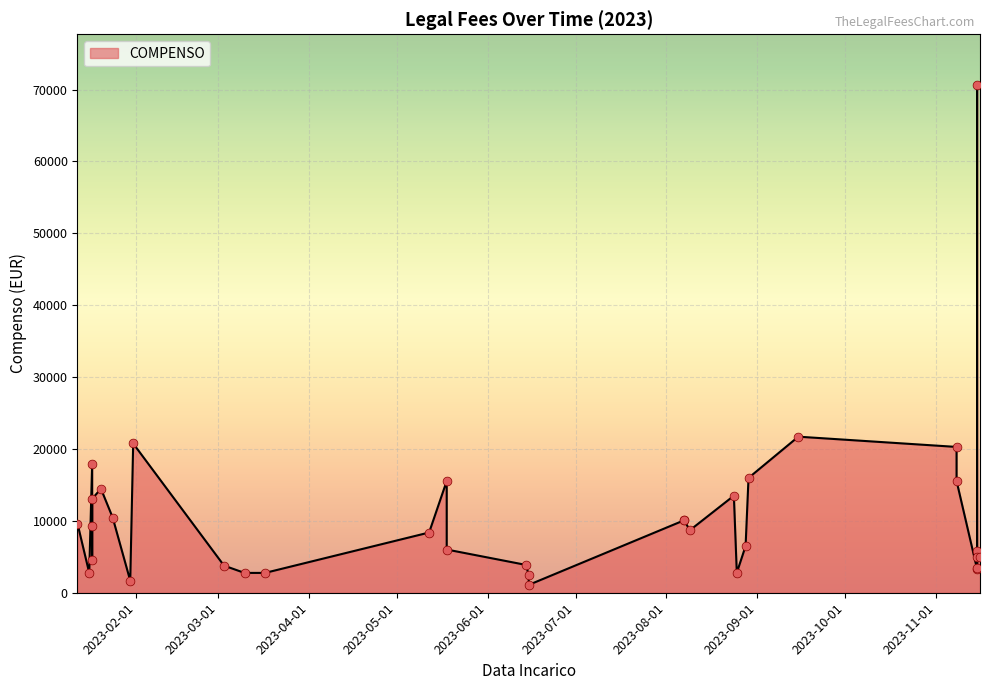

Between 2023-11-15 and 2023-08-09, which is larger?

2023-11-15